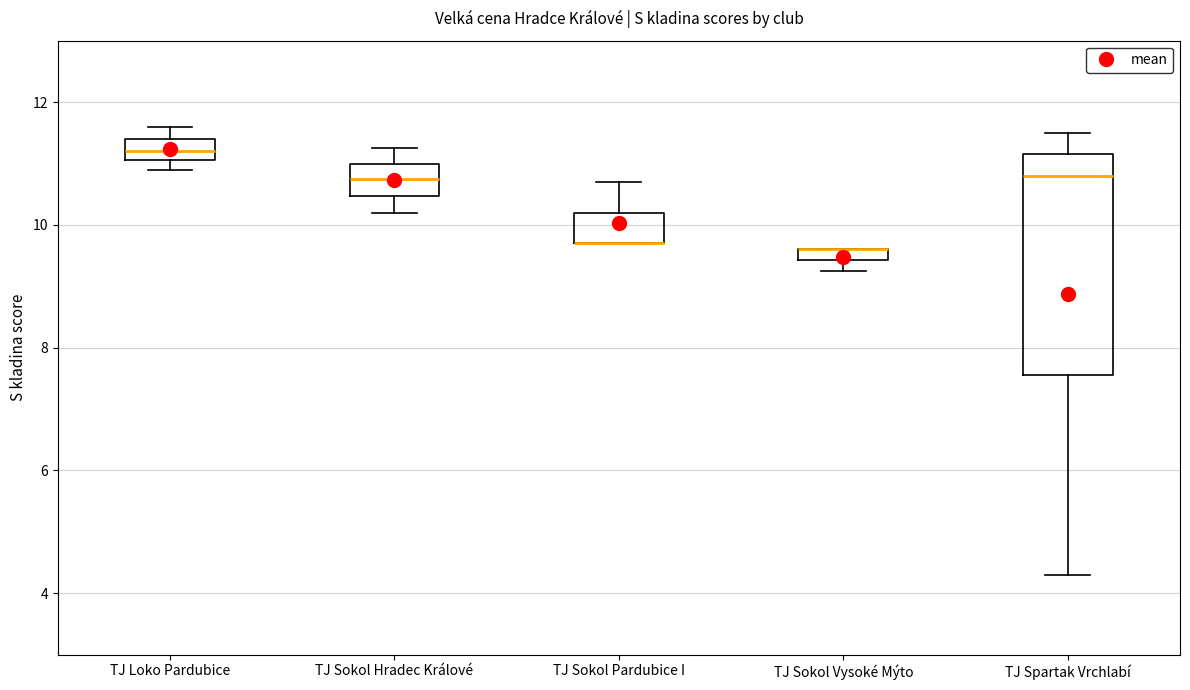

Where is the upper edge of the box for TJ Sokol Vysoké Mýto on the y-axis? The values are not printed on the chart, so give them approximately, as read against the axis.

9.6